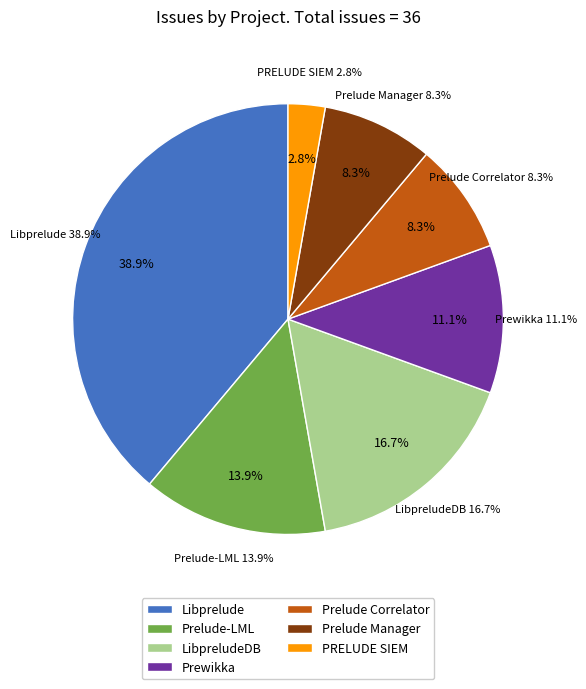

Rank the categories by value from lowest to highest.

PRELUDE SIEM, Prelude Correlator, Prelude Manager, Prewikka, Prelude-LML, LibpreludeDB, Libprelude